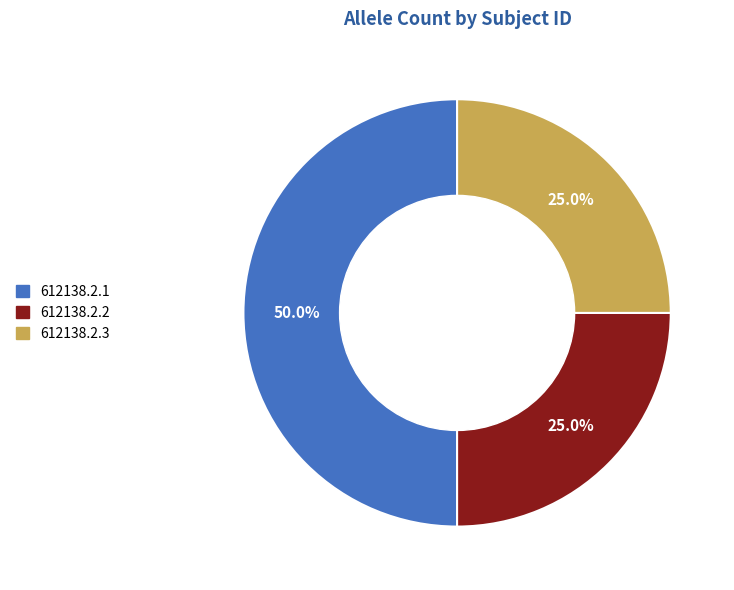

How many segments does this pie chart have?

3